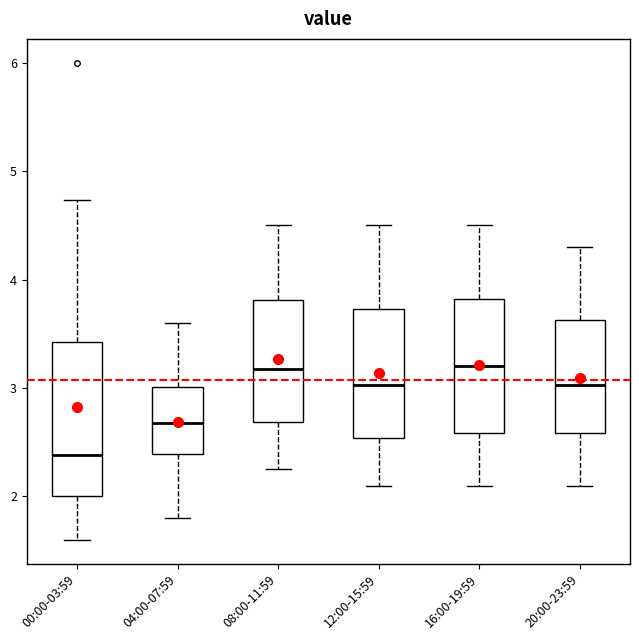

Comparing the boxes themselves (not the whiskers), which one is the tallest?

00:00-03:59